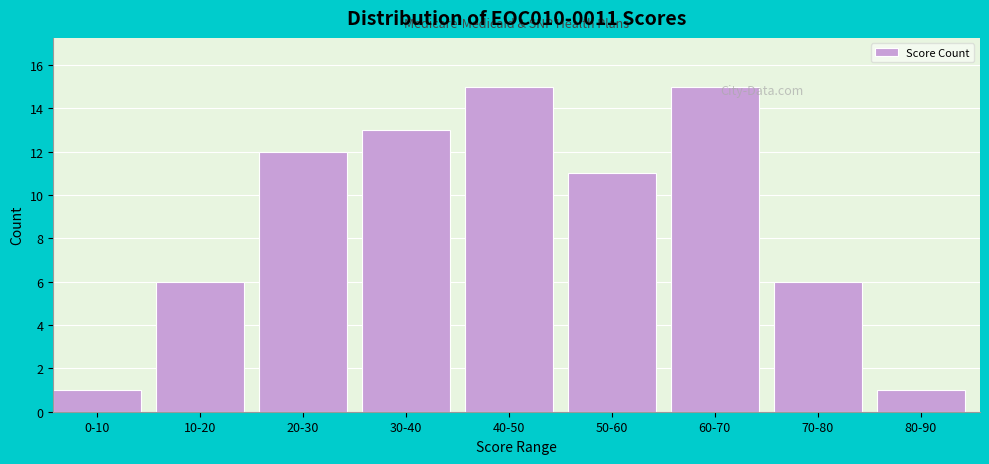

Reading right to left, extract all data points from this chart.

1	6	15	11	15	13	12	6	1